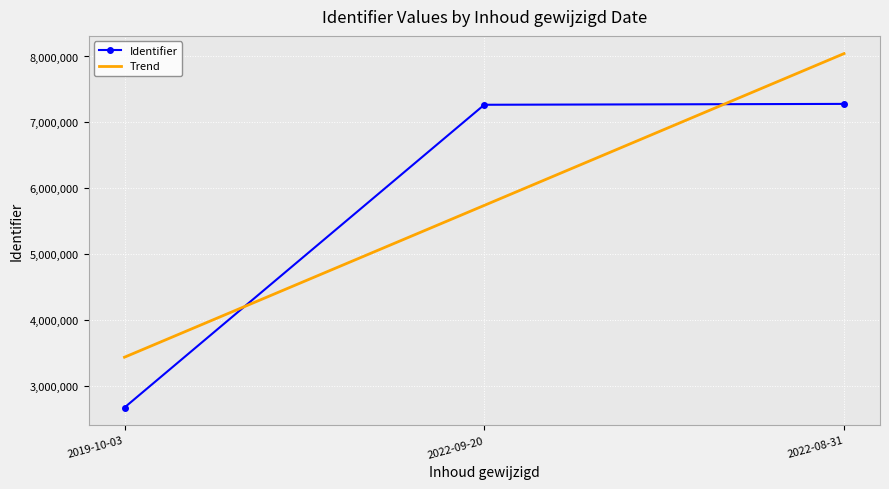

Which label corresponds to the largest value in the chart?

2022-08-31